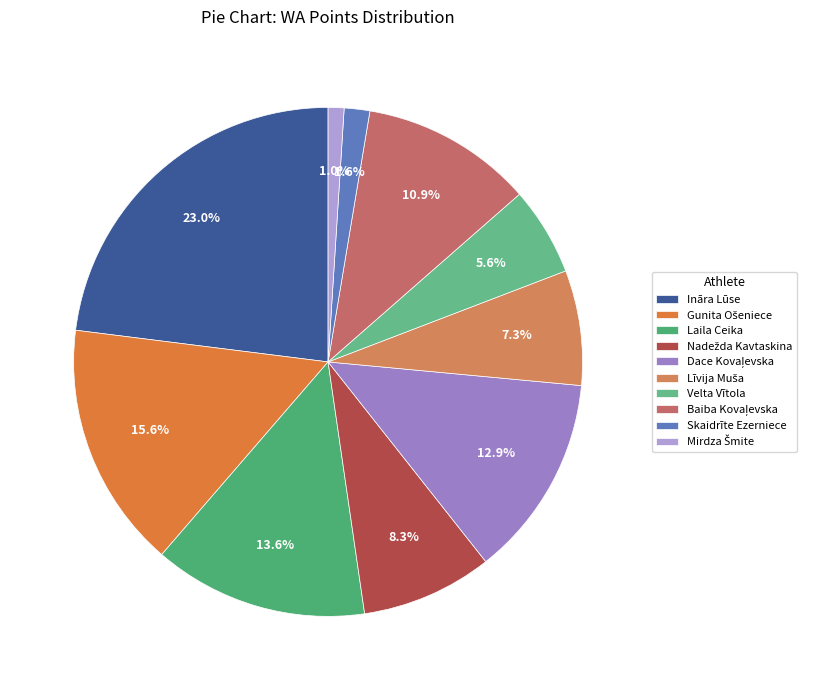

To the nearest percent, what is the combined percentage of Nadežda Kavtaskina and Skaidrīte Ezerniece?

10%